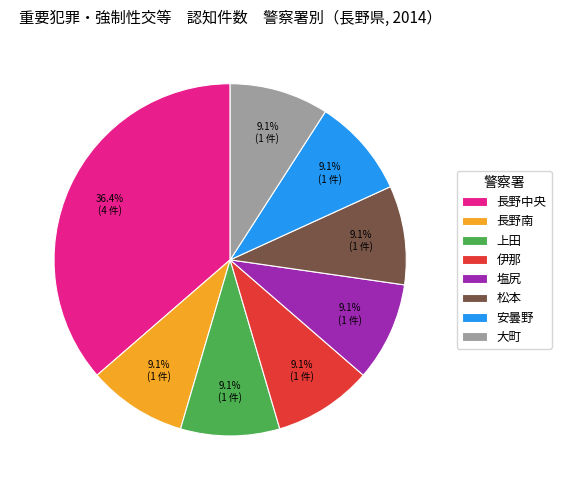

What is the largest slice in the pie chart?

長野中央